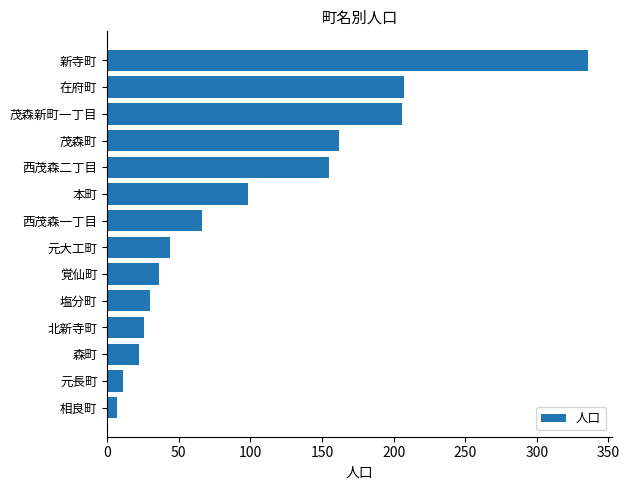

What is the greatest value displayed?

336